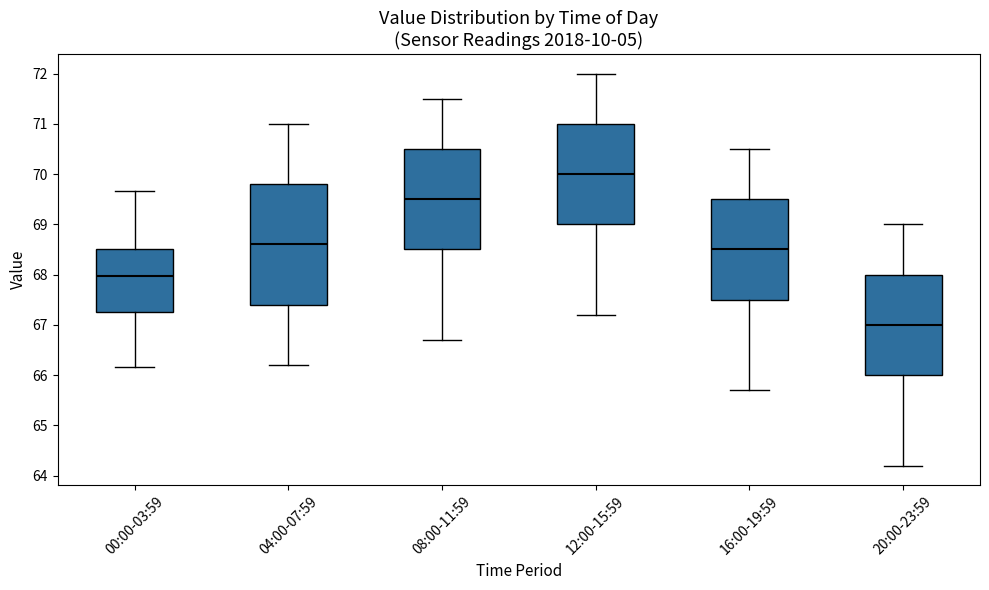

Reading left to right, read every box against the y-axis: the position of its median line, the range the box covers, and the ends of its whiskers. The values are not printed on the chart, so give them approximately, as read against the axis.

00:00-03:59: median 68.0, box 67.3 to 68.5, whiskers 66.2 to 69.7
04:00-07:59: median 68.6, box 67.4 to 69.8, whiskers 66.2 to 71.0
08:00-11:59: median 69.5, box 68.5 to 70.5, whiskers 66.7 to 71.5
12:00-15:59: median 70.0, box 69.0 to 71.0, whiskers 67.2 to 72.0
16:00-19:59: median 68.5, box 67.5 to 69.5, whiskers 65.7 to 70.5
20:00-23:59: median 67.0, box 66.0 to 68.0, whiskers 64.2 to 69.0